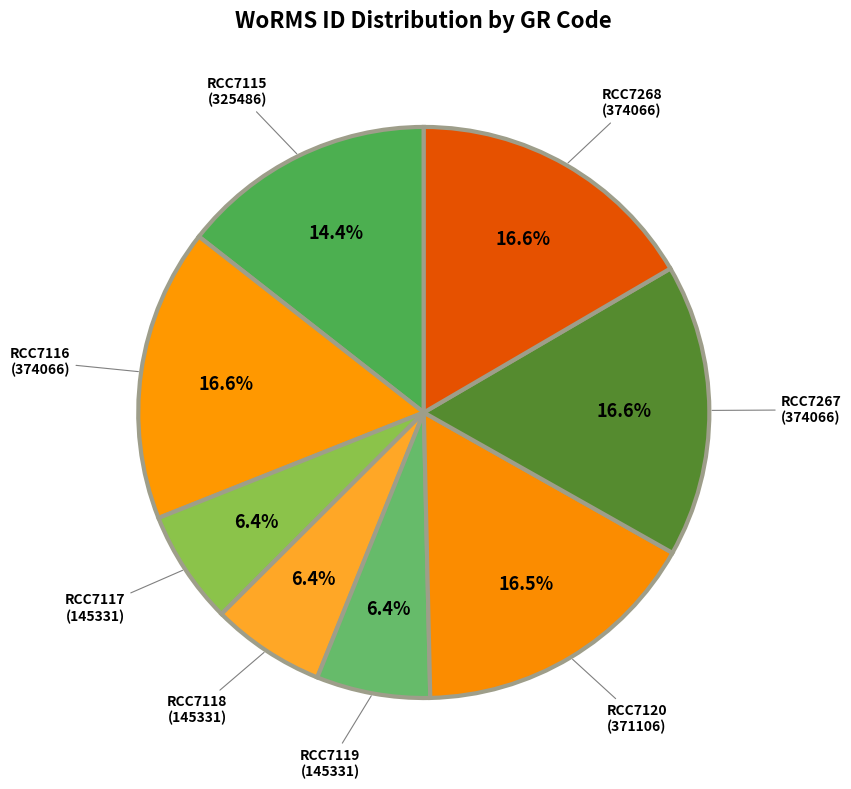

Which has a higher value, RCC7115 or RCC7268?

RCC7268